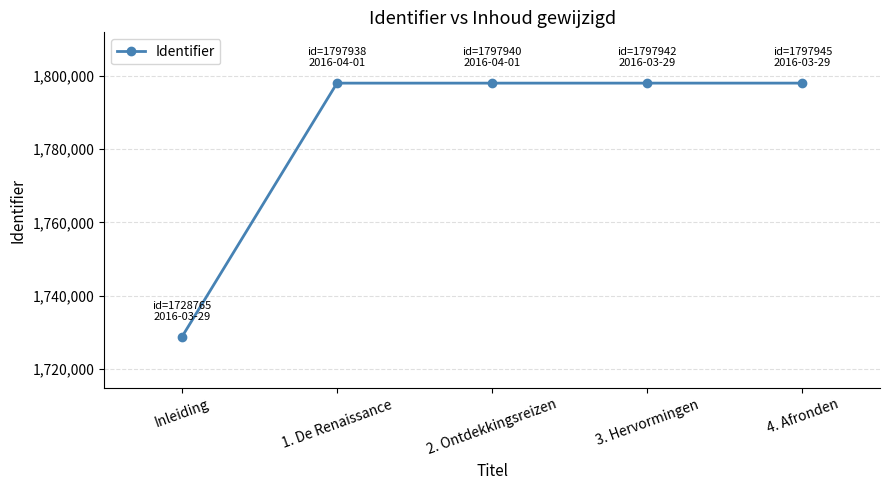

Is this an area chart (filled region under the line)?

No